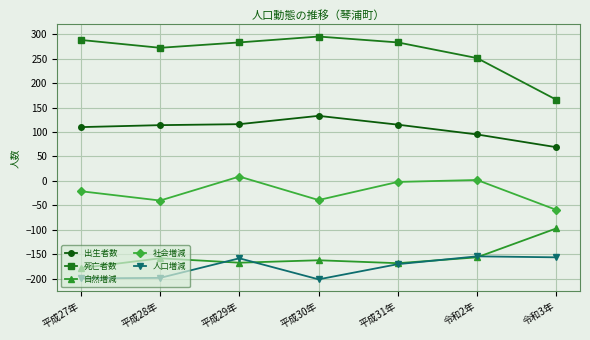

What is the lowest value of the 社会増減 series?

-59